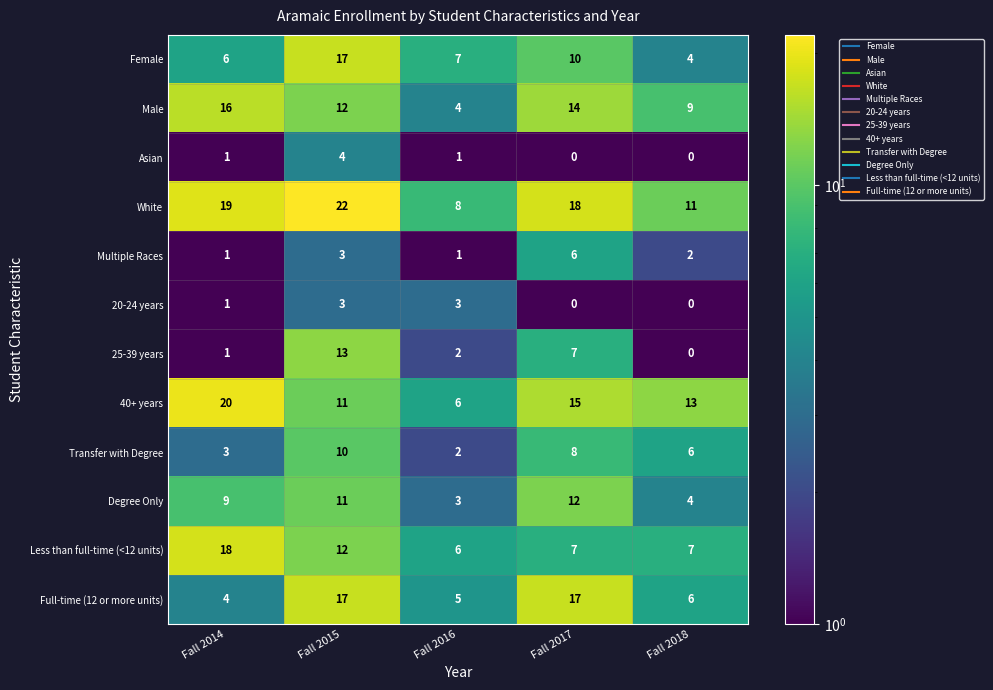

Count the number of categories in the chart.

5